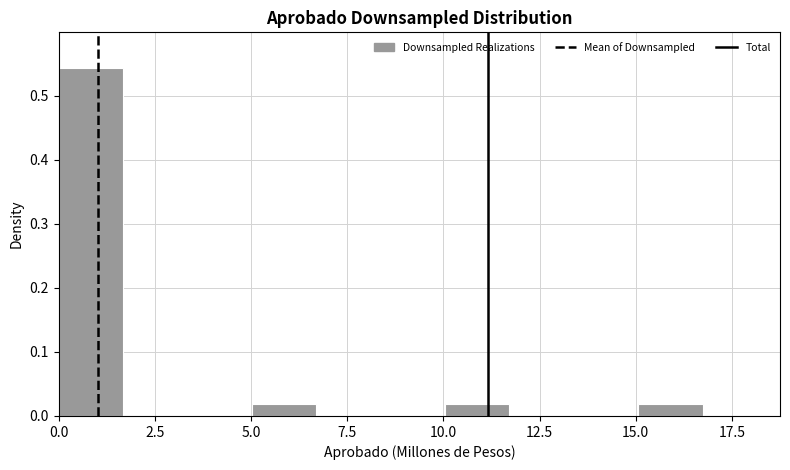

Read against the x-axis, roughly where is the centre of the tallest bar?

1.0